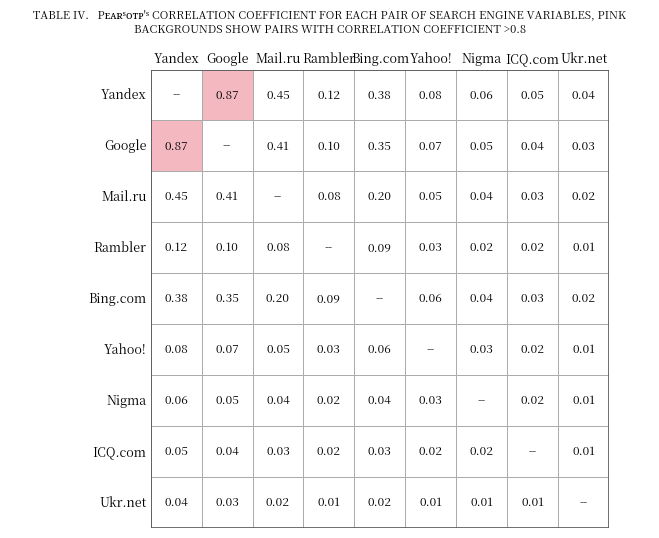

How many categories are shown in the chart?

9